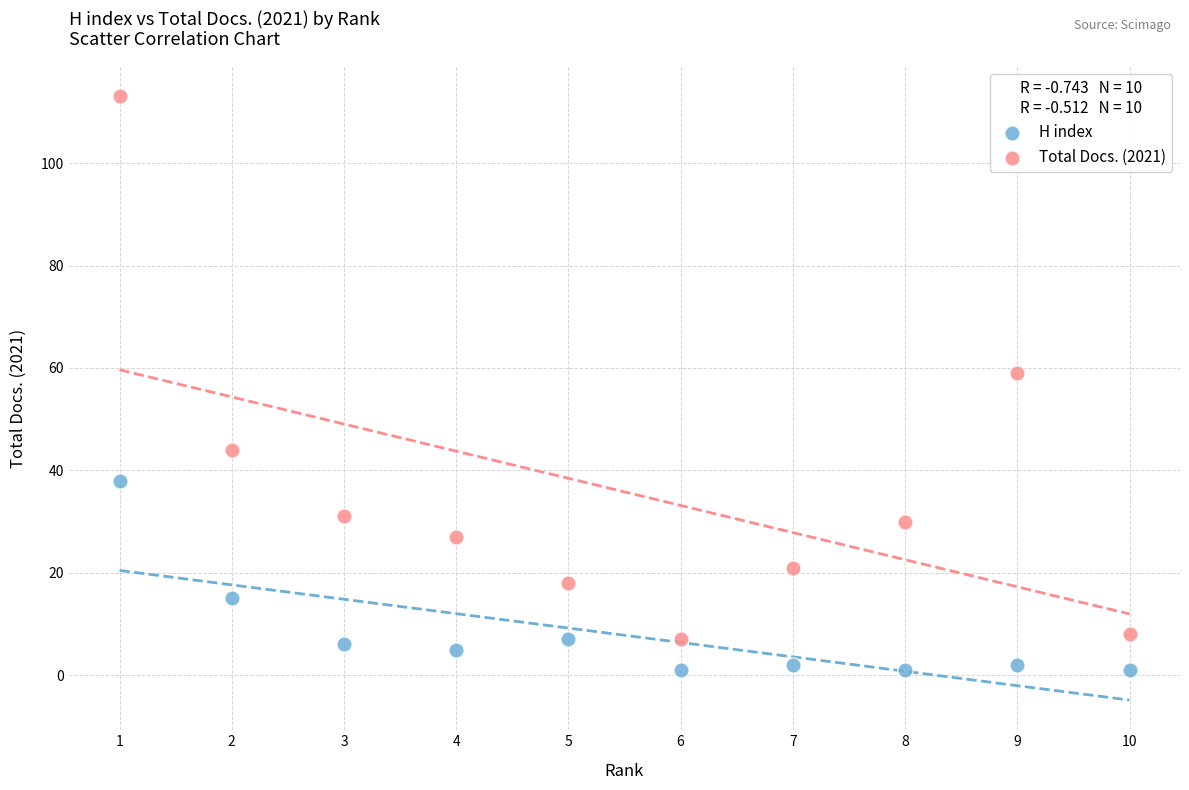

Which series contains the lowest Y value?

H index